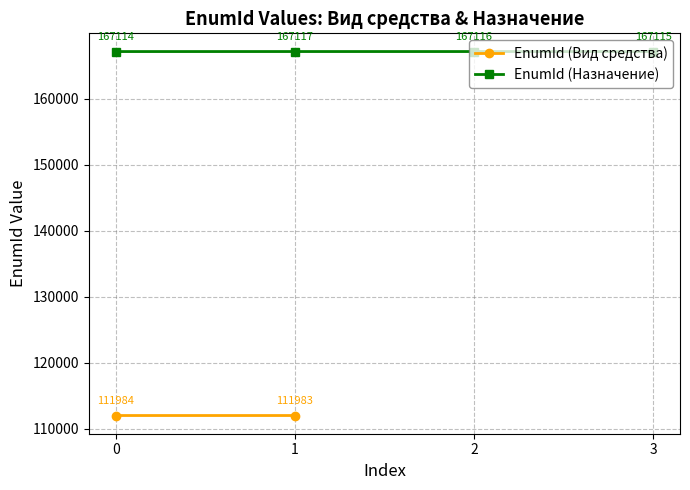

How many data points does each series have?

4